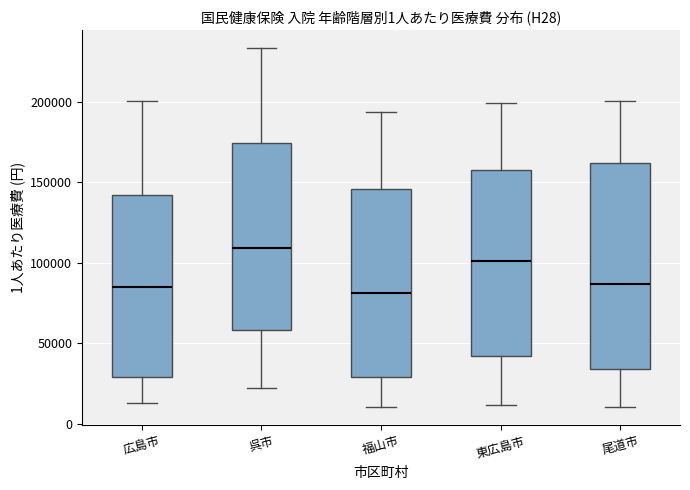

Which box's median line is the highest?

呉市